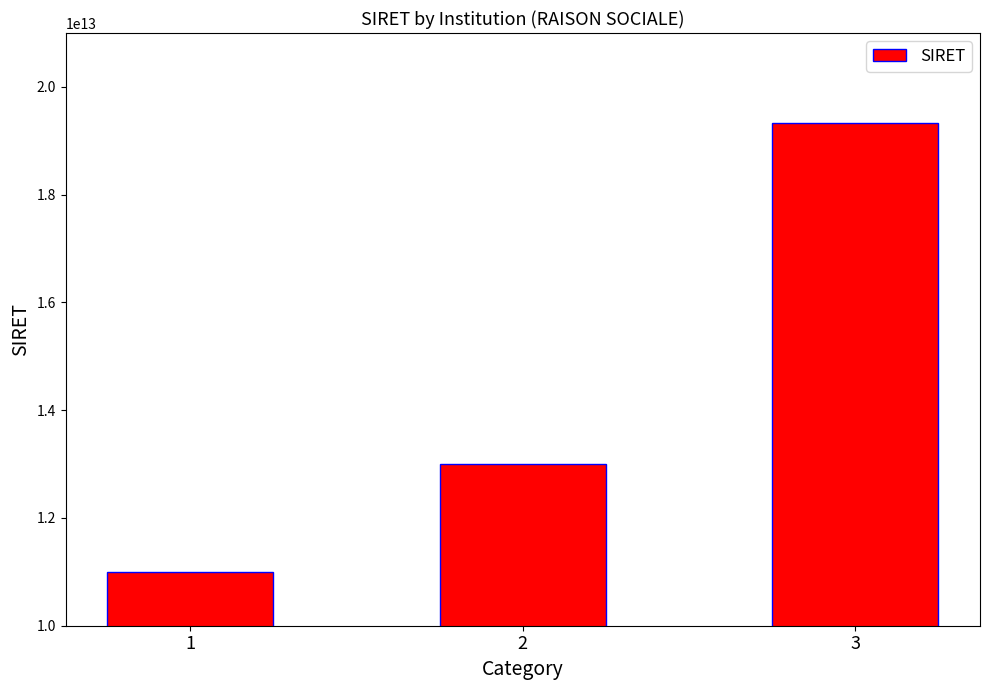

How many bars are there in total?

3